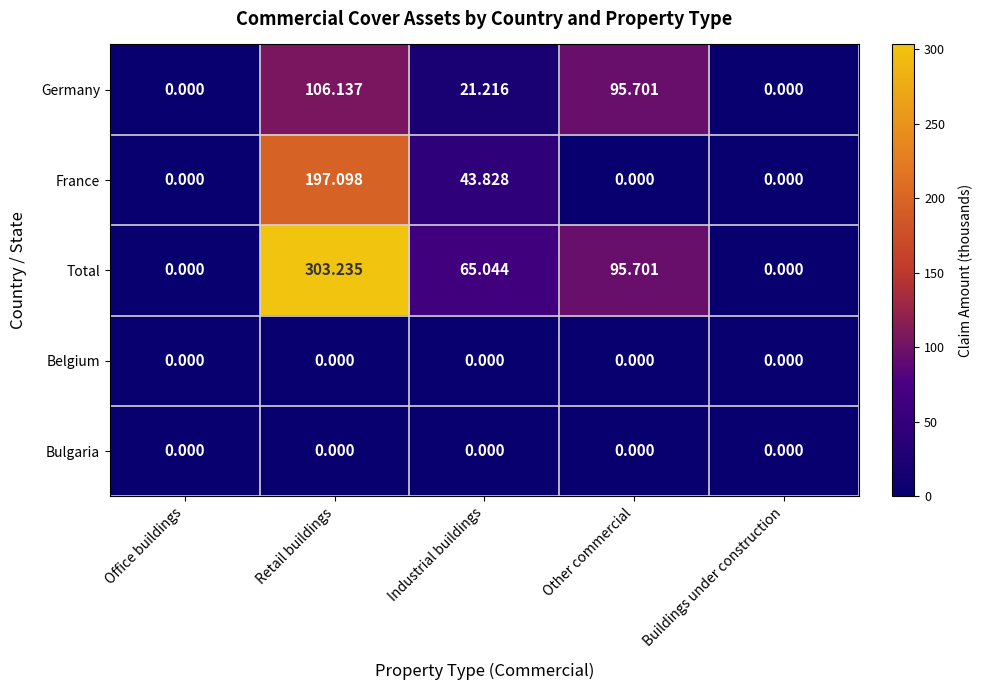

At which label is France closest to 98?

Industrial buildings